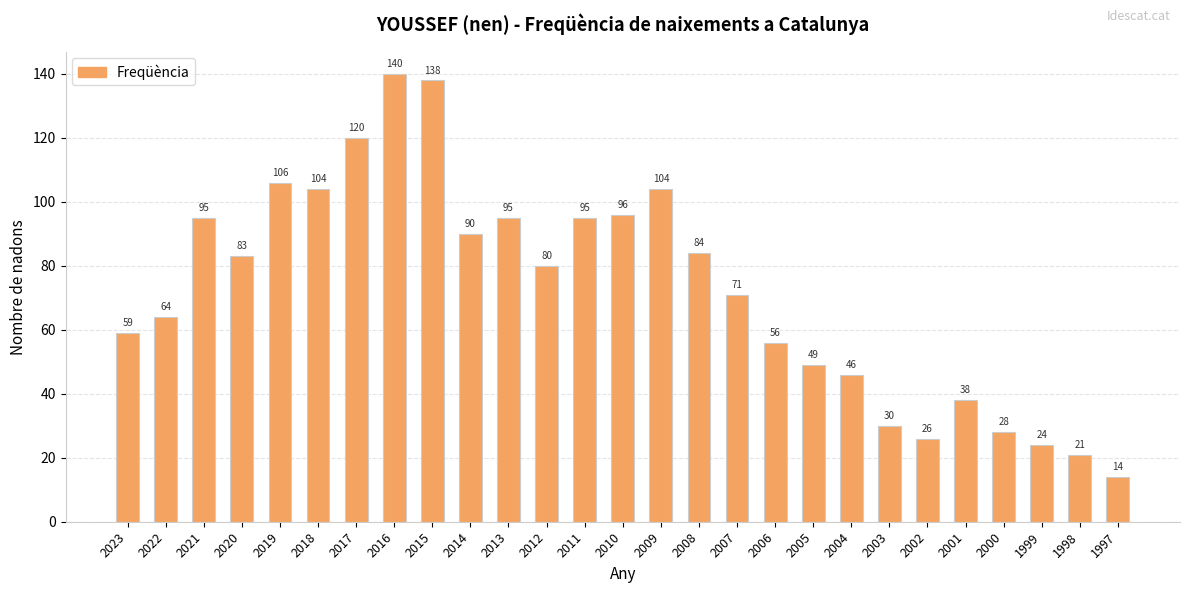

Reading left to right, extract all data points from this chart.

2023=59	2022=64	2021=95	2020=83	2019=106	2018=104	2017=120	2016=140	2015=138	2014=90	2013=95	2012=80	2011=95	2010=96	2009=104	2008=84	2007=71	2006=56	2005=49	2004=46	2003=30	2002=26	2001=38	2000=28	1999=24	1998=21	1997=14